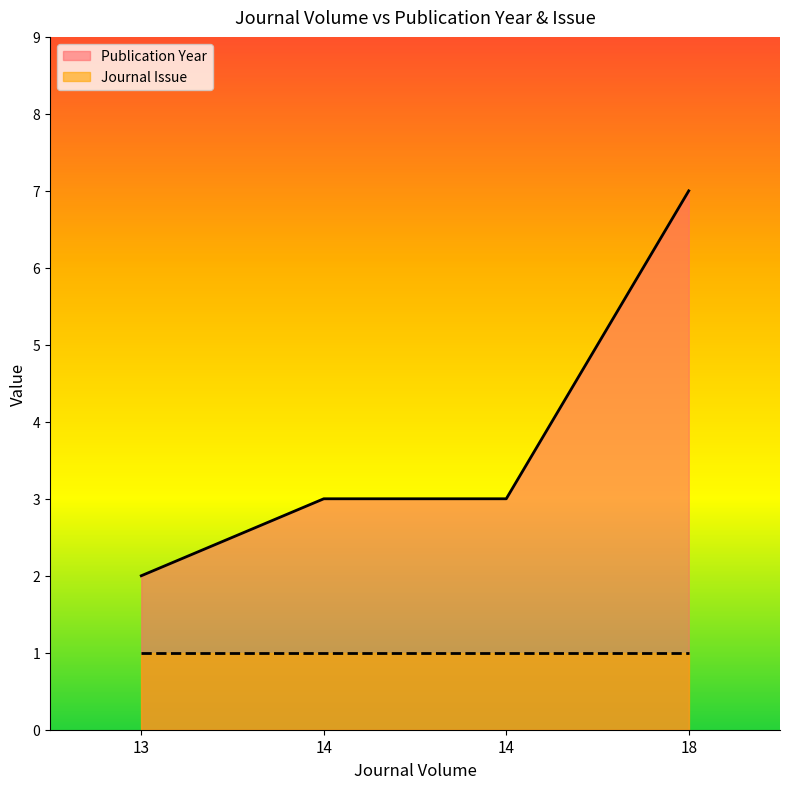

Which label corresponds to the smallest value in the chart?

13